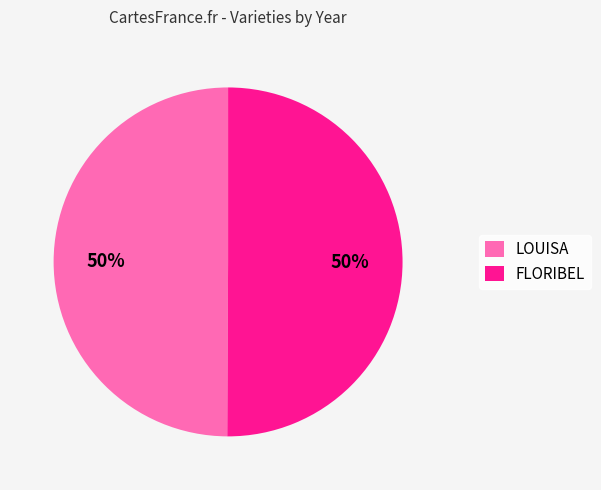

What is the ratio of the value at LOUISA to the value at FLORIBEL?

1.0